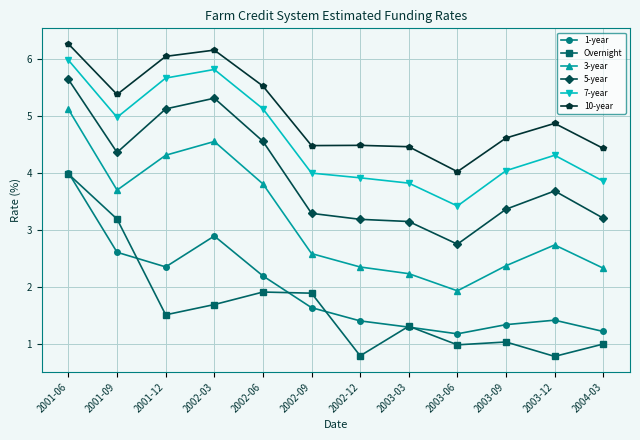

Does the chart display data point markers on the line(s)?

Yes